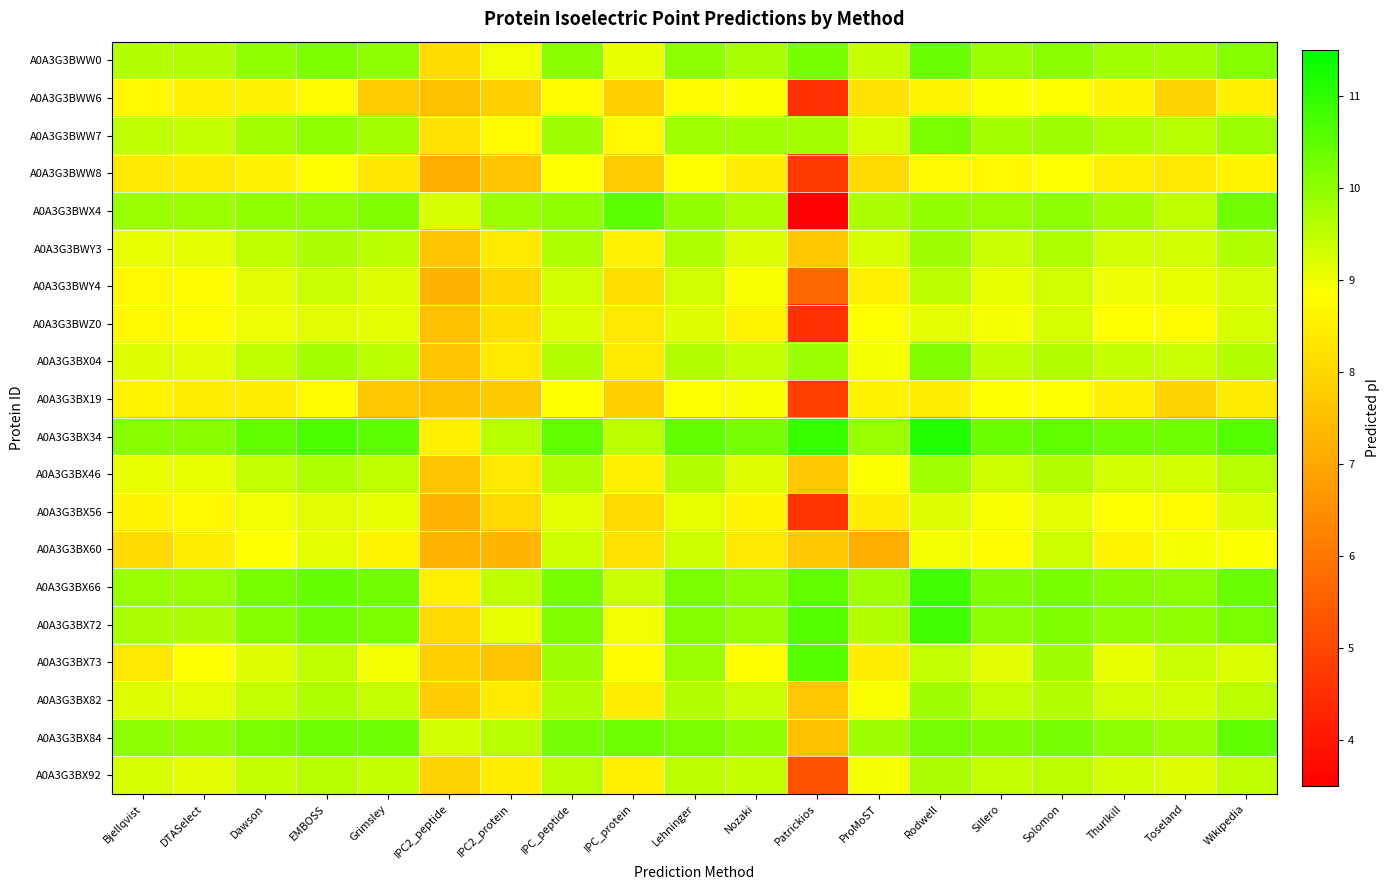

Reading left to right, what are all the values shown in this chart?

A0A3G3BWW0: Bjellqvist=9.6	DTASelect=9.6	Dawson=10.0	EMBOSS=10.2	Grimsley=10.0	IPC2_peptide=8.1	IPC2_protein=9.0	IPC_peptide=10.0	IPC_protein=9.0	Lehninger=10.0	Nozaki=9.7	Patrickios=10.2	ProMoST=9.4	Rodwell=10.4	Sillero=9.9	Solomon=10.0	Thurlkill=9.8	Toseland=9.8	Wikipedia=10.1
A0A3G3BWW6: Bjellqvist=8.7	DTASelect=8.5	Dawson=8.6	EMBOSS=8.8	Grimsley=7.7	IPC2_peptide=7.5	IPC2_protein=7.8	IPC_peptide=8.8	IPC_protein=7.9	Lehninger=8.8	Nozaki=8.9	Patrickios=4.5	ProMoST=8.2	Rodwell=8.6	Sillero=8.9	Solomon=8.8	Thurlkill=8.6	Toseland=7.9	Wikipedia=8.5
A0A3G3BWW7: Bjellqvist=9.5	DTASelect=9.4	Dawson=9.8	EMBOSS=10.0	Grimsley=9.8	IPC2_peptide=8.3	IPC2_protein=8.7	IPC_peptide=9.8	IPC_protein=8.7	Lehninger=9.8	Nozaki=9.8	Patrickios=9.8	ProMoST=9.2	Rodwell=10.2	Sillero=9.8	Solomon=9.8	Thurlkill=9.7	Toseland=9.6	Wikipedia=9.9
A0A3G3BWW8: Bjellqvist=8.4	DTASelect=8.4	Dawson=8.6	EMBOSS=8.8	Grimsley=8.3	IPC2_peptide=7.2	IPC2_protein=7.6	IPC_peptide=8.8	IPC_protein=7.7	Lehninger=8.8	Nozaki=8.5	Patrickios=4.7	ProMoST=8.1	Rodwell=8.7	Sillero=8.7	Solomon=8.8	Thurlkill=8.5	Toseland=8.4	Wikipedia=8.7
A0A3G3BWX4: Bjellqvist=9.9	DTASelect=9.9	Dawson=10.0	EMBOSS=10.0	Grimsley=10.1	IPC2_peptide=9.2	IPC2_protein=9.9	IPC_peptide=10.0	IPC_protein=10.5	Lehninger=9.9	Nozaki=9.7	Patrickios=3.5	ProMoST=9.7	Rodwell=9.9	Sillero=9.9	Solomon=10.0	Thurlkill=9.8	Toseland=9.5	Wikipedia=10.3
A0A3G3BWY3: Bjellqvist=9.1	DTASelect=9.1	Dawson=9.5	EMBOSS=9.7	Grimsley=9.5	IPC2_peptide=7.6	IPC2_protein=8.4	IPC_peptide=9.7	IPC_protein=8.6	Lehninger=9.7	Nozaki=9.2	Patrickios=7.7	ProMoST=9.2	Rodwell=9.8	Sillero=9.4	Solomon=9.7	Thurlkill=9.3	Toseland=9.3	Wikipedia=9.6
A0A3G3BWY4: Bjellqvist=8.7	DTASelect=8.8	Dawson=9.2	EMBOSS=9.4	Grimsley=9.2	IPC2_peptide=7.2	IPC2_protein=8.0	IPC_peptide=9.3	IPC_protein=8.1	Lehninger=9.3	Nozaki=8.9	Patrickios=5.7	ProMoST=8.5	Rodwell=9.5	Sillero=9.1	Solomon=9.3	Thurlkill=9.0	Toseland=9.0	Wikipedia=9.3
A0A3G3BWZ0: Bjellqvist=8.7	DTASelect=8.8	Dawson=9.0	EMBOSS=9.1	Grimsley=9.1	IPC2_peptide=7.5	IPC2_protein=8.2	IPC_peptide=9.2	IPC_protein=8.3	Lehninger=9.2	Nozaki=8.6	Patrickios=4.6	ProMoST=8.8	Rodwell=9.1	Sillero=8.9	Solomon=9.2	Thurlkill=8.8	Toseland=8.8	Wikipedia=9.2
A0A3G3BX04: Bjellqvist=9.2	DTASelect=9.1	Dawson=9.5	EMBOSS=9.8	Grimsley=9.5	IPC2_peptide=7.6	IPC2_protein=8.4	IPC_peptide=9.6	IPC_protein=8.4	Lehninger=9.6	Nozaki=9.4	Patrickios=9.9	ProMoST=8.9	Rodwell=10.1	Sillero=9.5	Solomon=9.6	Thurlkill=9.4	Toseland=9.4	Wikipedia=9.6
A0A3G3BX19: Bjellqvist=8.6	DTASelect=8.5	Dawson=8.5	EMBOSS=8.7	Grimsley=7.7	IPC2_peptide=7.5	IPC2_protein=7.7	IPC_peptide=8.8	IPC_protein=7.9	Lehninger=8.8	Nozaki=8.9	Patrickios=4.9	ProMoST=8.6	Rodwell=8.5	Sillero=8.8	Solomon=8.8	Thurlkill=8.6	Toseland=8.0	Wikipedia=8.4
A0A3G3BX34: Bjellqvist=10.1	DTASelect=10.1	Dawson=10.5	EMBOSS=10.7	Grimsley=10.5	IPC2_peptide=8.5	IPC2_protein=9.6	IPC_peptide=10.5	IPC_protein=9.6	Lehninger=10.5	Nozaki=10.3	Patrickios=10.9	ProMoST=9.9	Rodwell=11.1	Sillero=10.4	Solomon=10.5	Thurlkill=10.3	Toseland=10.3	Wikipedia=10.6
A0A3G3BX46: Bjellqvist=9.0	DTASelect=9.1	Dawson=9.5	EMBOSS=9.7	Grimsley=9.5	IPC2_peptide=7.6	IPC2_protein=8.4	IPC_peptide=9.6	IPC_protein=8.5	Lehninger=9.6	Nozaki=9.2	Patrickios=7.7	ProMoST=8.9	Rodwell=9.8	Sillero=9.4	Solomon=9.6	Thurlkill=9.3	Toseland=9.3	Wikipedia=9.6
A0A3G3BX56: Bjellqvist=8.7	DTASelect=8.7	Dawson=9.0	EMBOSS=9.1	Grimsley=9.1	IPC2_peptide=7.3	IPC2_protein=8.1	IPC_peptide=9.1	IPC_protein=8.1	Lehninger=9.1	Nozaki=8.6	Patrickios=4.6	ProMoST=8.5	Rodwell=9.2	Sillero=8.9	Solomon=9.1	Thurlkill=8.8	Toseland=8.7	Wikipedia=9.2
A0A3G3BX60: Bjellqvist=8.0	DTASelect=8.5	Dawson=8.8	EMBOSS=9.1	Grimsley=8.6	IPC2_peptide=7.3	IPC2_protein=7.3	IPC_peptide=9.4	IPC_protein=8.2	Lehninger=9.4	Nozaki=8.4	Patrickios=7.7	ProMoST=7.1	Rodwell=9.0	Sillero=8.8	Solomon=9.4	Thurlkill=8.7	Toseland=8.9	Wikipedia=8.9
A0A3G3BX66: Bjellqvist=9.9	DTASelect=9.9	Dawson=10.2	EMBOSS=10.4	Grimsley=10.3	IPC2_peptide=8.5	IPC2_protein=9.5	IPC_peptide=10.2	IPC_protein=9.4	Lehninger=10.2	Nozaki=10.0	Patrickios=10.5	ProMoST=9.8	Rodwell=10.8	Sillero=10.1	Solomon=10.2	Thurlkill=10.1	Toseland=10.0	Wikipedia=10.4
A0A3G3BX72: Bjellqvist=9.7	DTASelect=9.7	Dawson=10.1	EMBOSS=10.3	Grimsley=10.2	IPC2_peptide=8.1	IPC2_protein=9.1	IPC_peptide=10.1	IPC_protein=9.0	Lehninger=10.1	Nozaki=9.9	Patrickios=10.6	ProMoST=9.6	Rodwell=10.8	Sillero=10.0	Solomon=10.1	Thurlkill=10.0	Toseland=10.0	Wikipedia=10.2
A0A3G3BX73: Bjellqvist=8.4	DTASelect=8.8	Dawson=9.2	EMBOSS=9.5	Grimsley=9.0	IPC2_peptide=7.8	IPC2_protein=7.6	IPC_peptide=9.8	IPC_protein=8.8	Lehninger=9.9	Nozaki=8.8	Patrickios=10.6	ProMoST=8.5	Rodwell=9.4	Sillero=9.1	Solomon=9.8	Thurlkill=9.0	Toseland=9.4	Wikipedia=9.2
A0A3G3BX82: Bjellqvist=9.2	DTASelect=9.1	Dawson=9.5	EMBOSS=9.7	Grimsley=9.5	IPC2_peptide=7.8	IPC2_protein=8.4	IPC_peptide=9.6	IPC_protein=8.5	Lehninger=9.6	Nozaki=9.4	Patrickios=7.7	ProMoST=8.9	Rodwell=9.8	Sillero=9.4	Solomon=9.6	Thurlkill=9.3	Toseland=9.3	Wikipedia=9.6
A0A3G3BX84: Bjellqvist=10.0	DTASelect=10.0	Dawson=10.2	EMBOSS=10.3	Grimsley=10.3	IPC2_peptide=9.3	IPC2_protein=9.6	IPC_peptide=10.3	IPC_protein=10.3	Lehninger=10.2	Nozaki=10.0	Patrickios=7.6	ProMoST=9.8	Rodwell=10.3	Sillero=10.1	Solomon=10.3	Thurlkill=10.0	Toseland=9.9	Wikipedia=10.5
A0A3G3BX92: Bjellqvist=9.2	DTASelect=9.1	Dawson=9.4	EMBOSS=9.6	Grimsley=9.4	IPC2_peptide=7.9	IPC2_protein=8.5	IPC_peptide=9.6	IPC_protein=8.5	Lehninger=9.5	Nozaki=9.4	Patrickios=5.2	ProMoST=8.9	Rodwell=9.7	Sillero=9.4	Solomon=9.6	Thurlkill=9.3	Toseland=9.2	Wikipedia=9.5